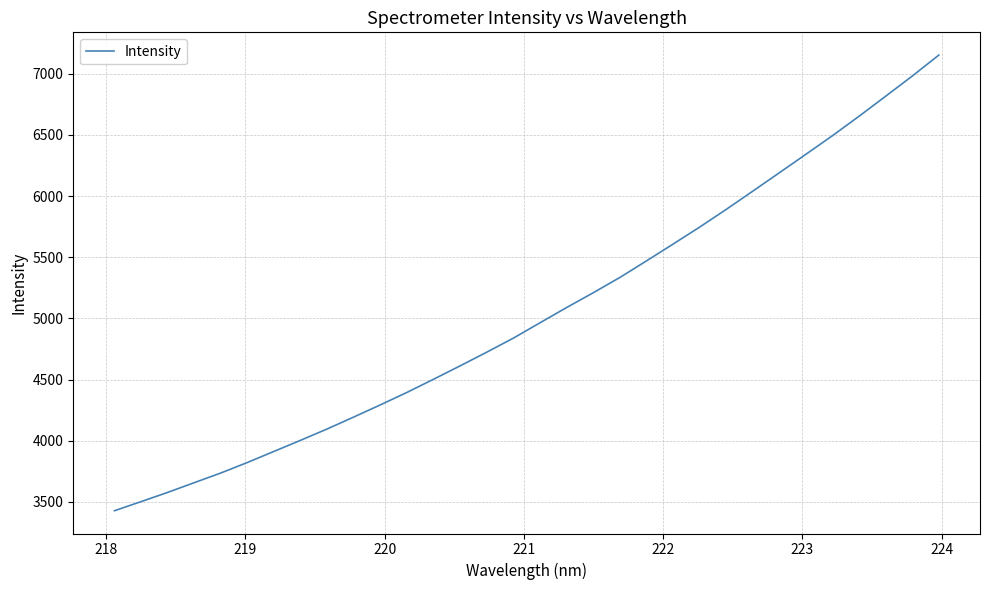

What is the smallest value displayed?

3427.1